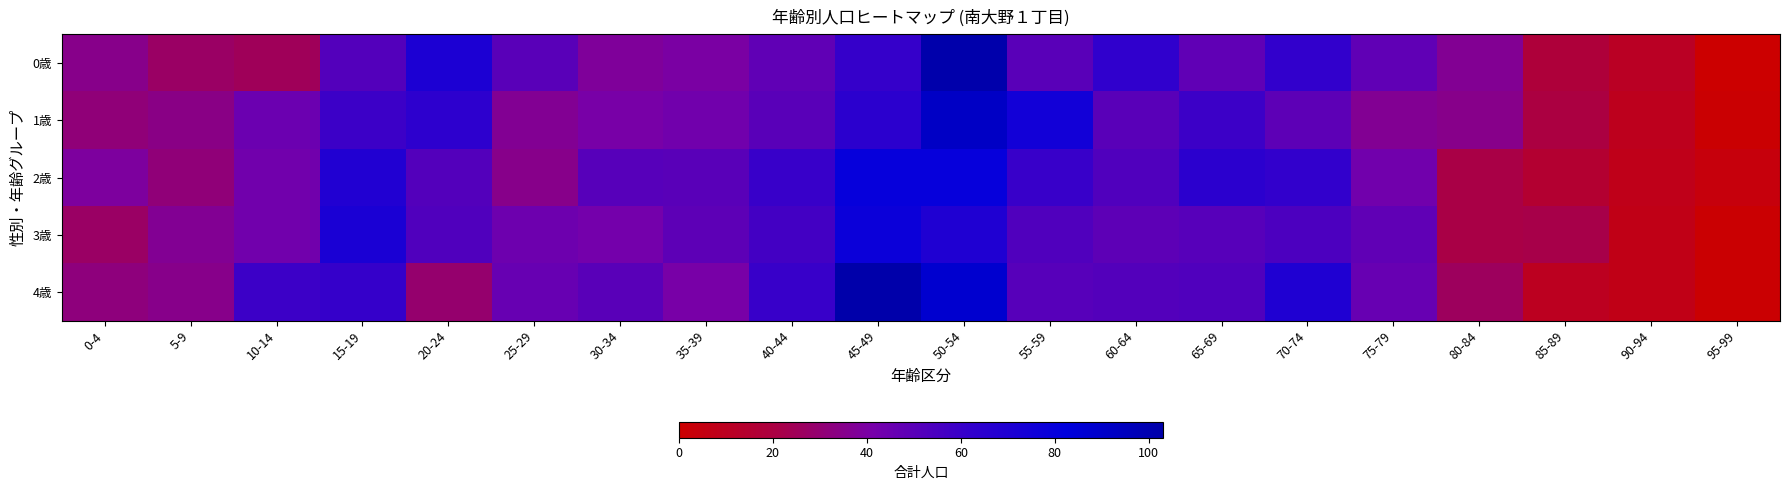

Reading left to right, extract all data points from this chart.

0歳: 0-4=35	5-9=27	10-14=25	15-19=52	20-24=71	25-29=50	30-34=38	35-39=40	40-44=48	45-49=61	50-54=102	55-59=50	60-64=63	65-69=48	70-74=62	75-79=48	80-84=37	85-89=18	90-94=11	95-99=0
1歳: 0-4=31	5-9=34	10-14=45	15-19=59	20-24=64	25-29=37	30-34=41	35-39=43	40-44=50	45-49=65	50-54=92	55-59=75	60-64=50	65-69=59	70-74=49	75-79=37	80-84=35	85-89=20	90-94=9	95-99=1
2歳: 0-4=39	5-9=31	10-14=43	15-19=69	20-24=52	25-29=35	30-34=51	35-39=50	40-44=60	45-49=80	50-54=80	55-59=60	60-64=53	65-69=65	70-74=62	75-79=43	80-84=21	85-89=15	90-94=8	95-99=4
3歳: 0-4=27	5-9=37	10-14=43	15-19=72	20-24=53	25-29=44	30-34=42	35-39=49	40-44=57	45-49=78	50-54=70	55-59=53	60-64=49	65-69=51	70-74=54	75-79=48	80-84=21	85-89=22	90-94=7	95-99=1
4歳: 0-4=32	5-9=35	10-14=59	15-19=61	20-24=29	25-29=46	30-34=50	35-39=41	40-44=60	45-49=103	50-54=88	55-59=51	60-64=52	65-69=53	70-74=70	75-79=46	80-84=26	85-89=10	90-94=7	95-99=1